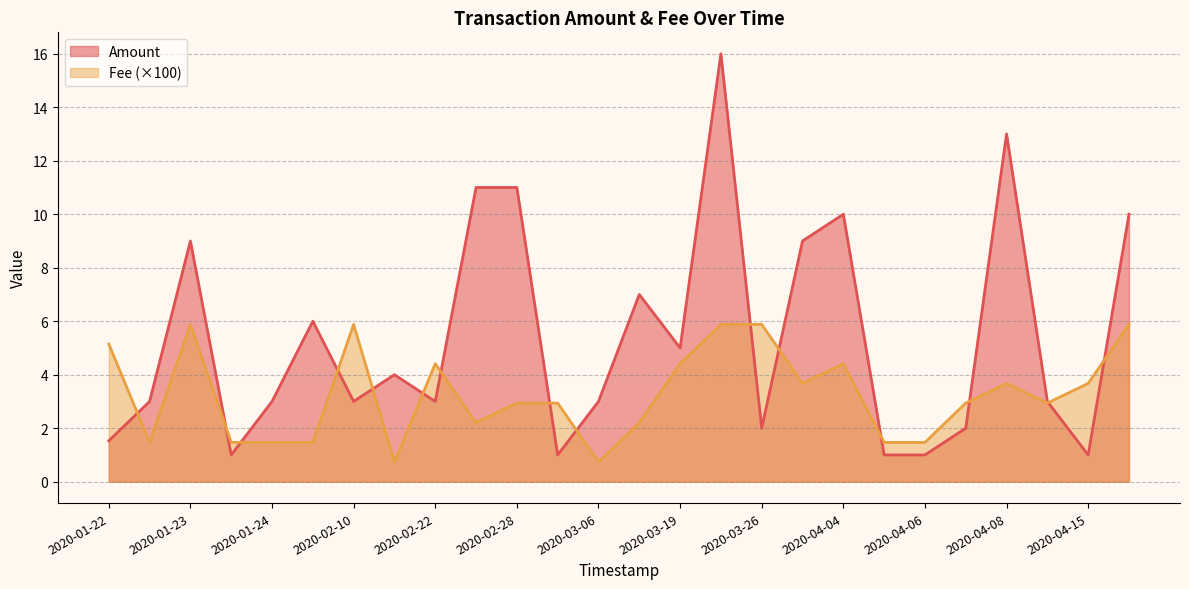

List the series in order of their overall mean, lowest first.

Fee (×100), Amount